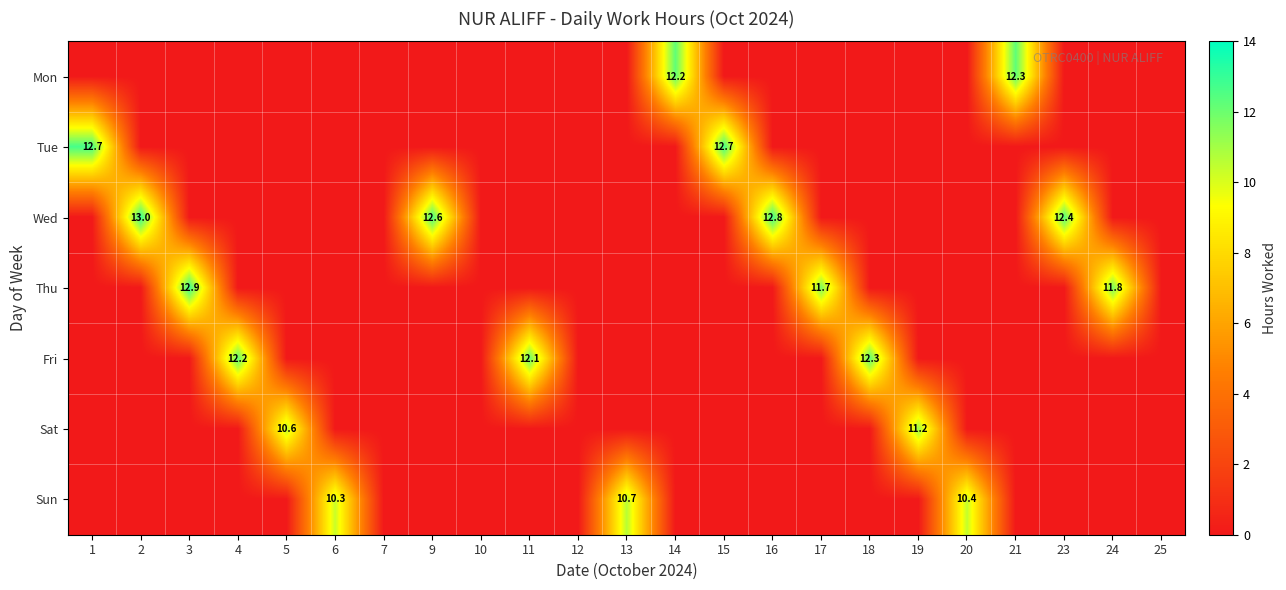

The Thu series shows 0.0 at 20. True or false?

True